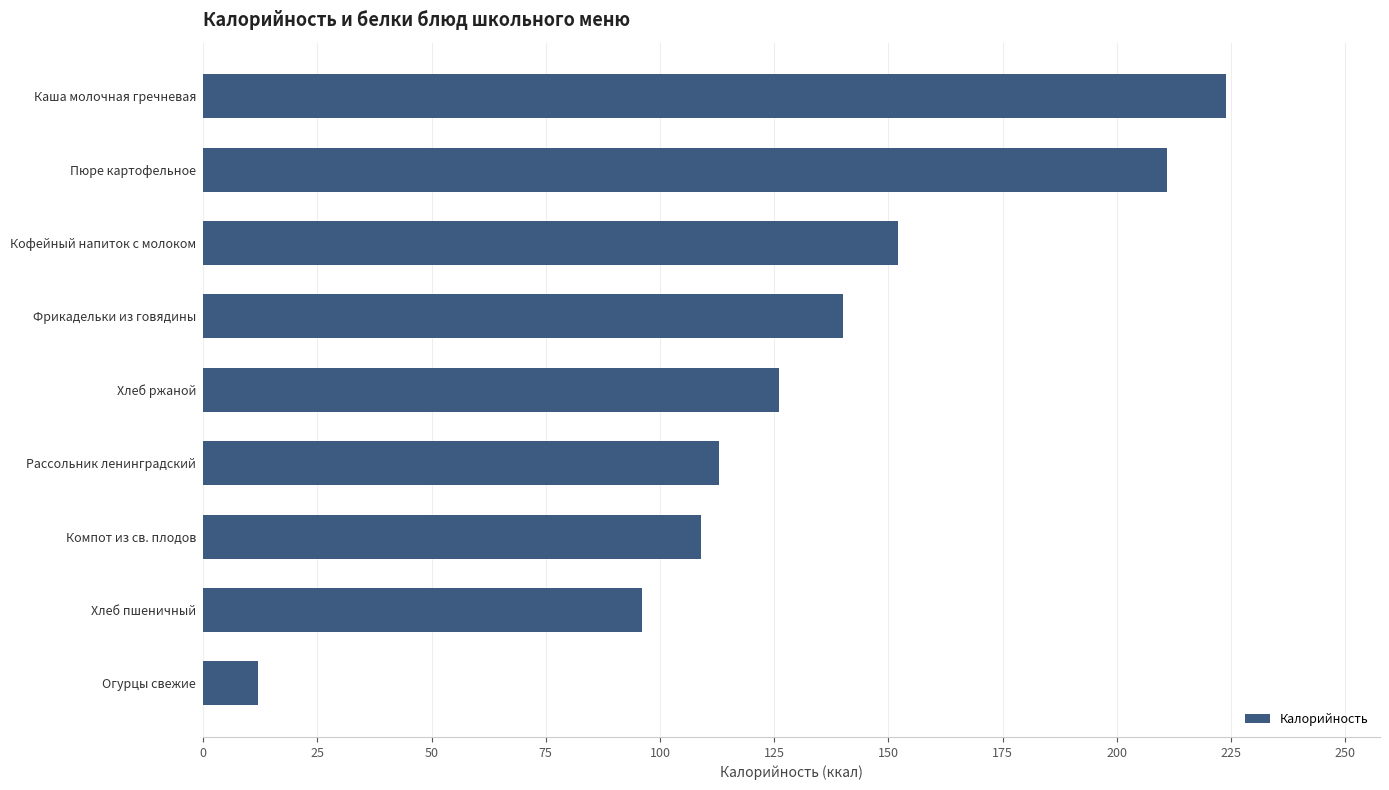

At which label is the value closest to 118?

Рассольник ленинградский